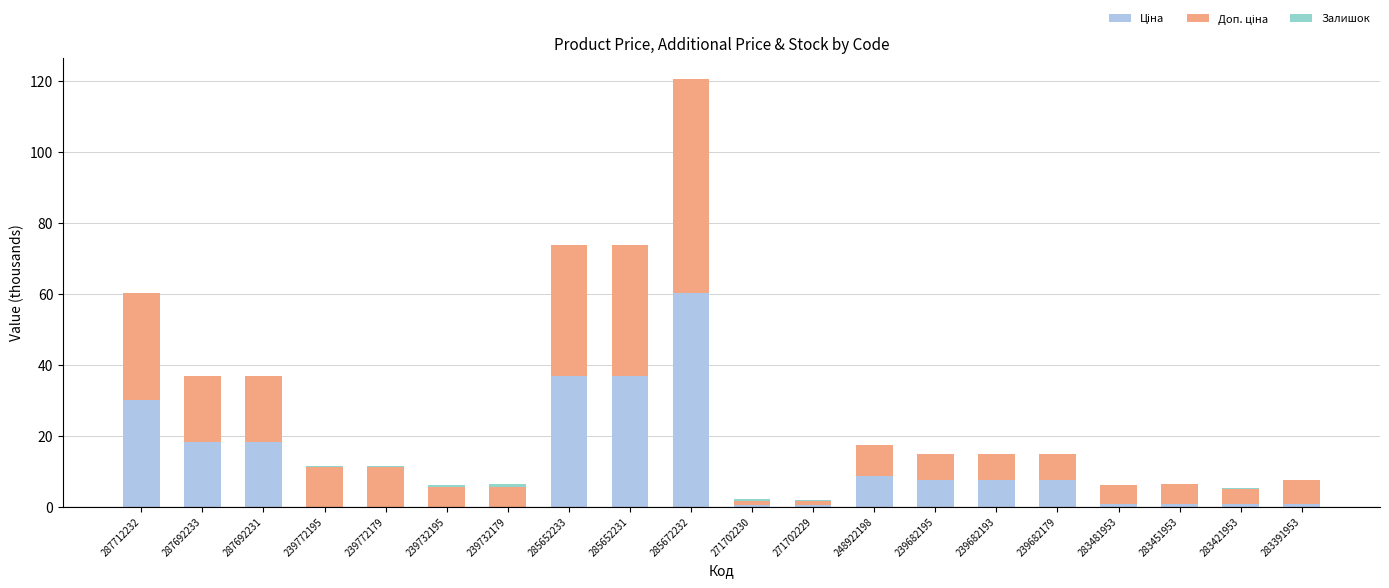

At which category is the sum across all series the highest?

285672232